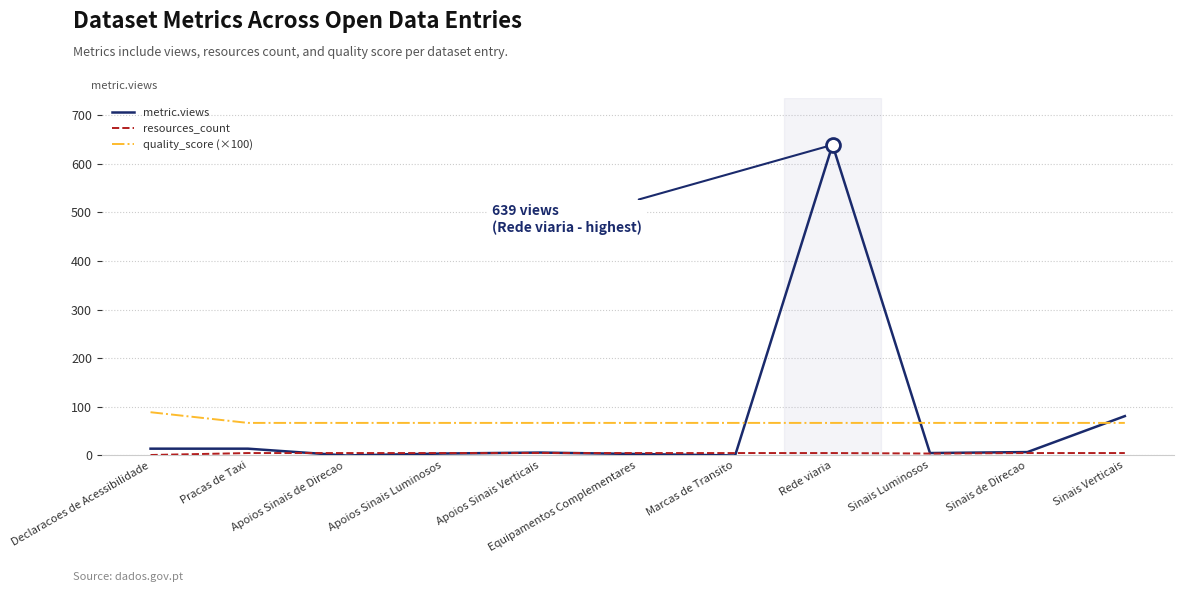

What is the sum of all quality_score (×100) values?

759